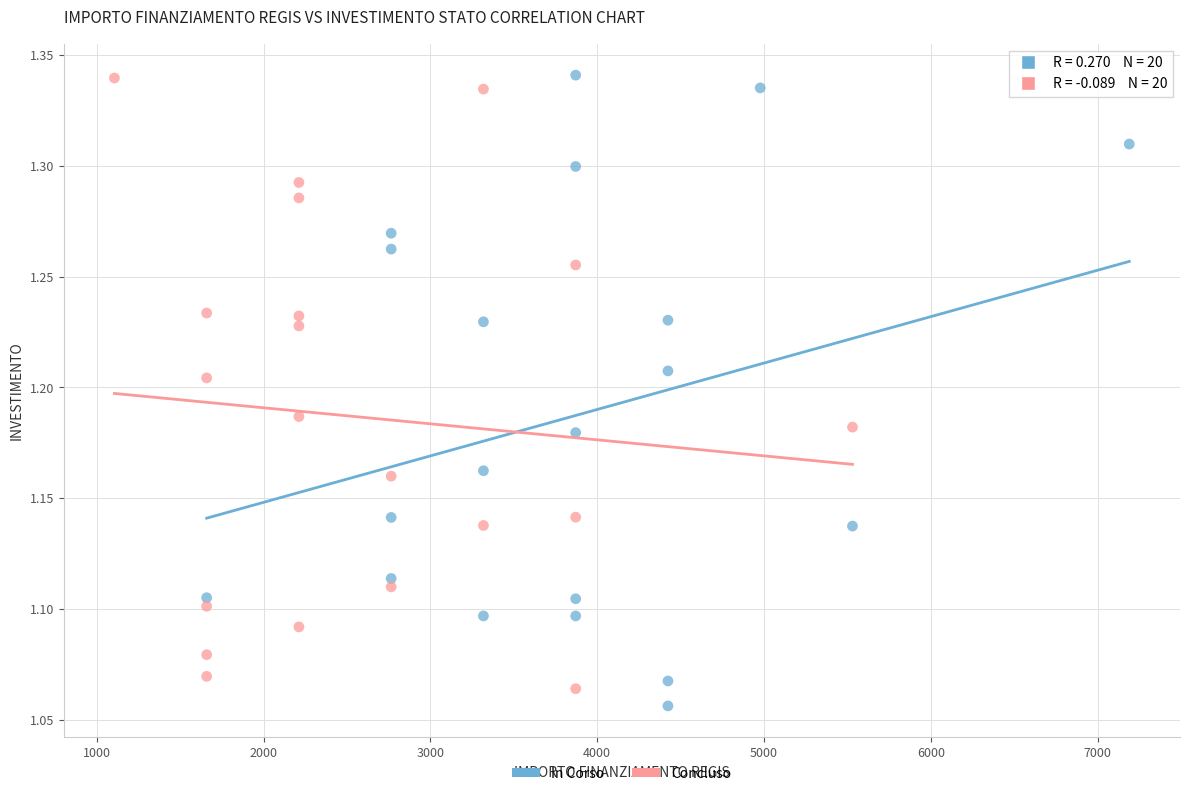

What are all the series names shown in the legend?

In Corso, Concluso